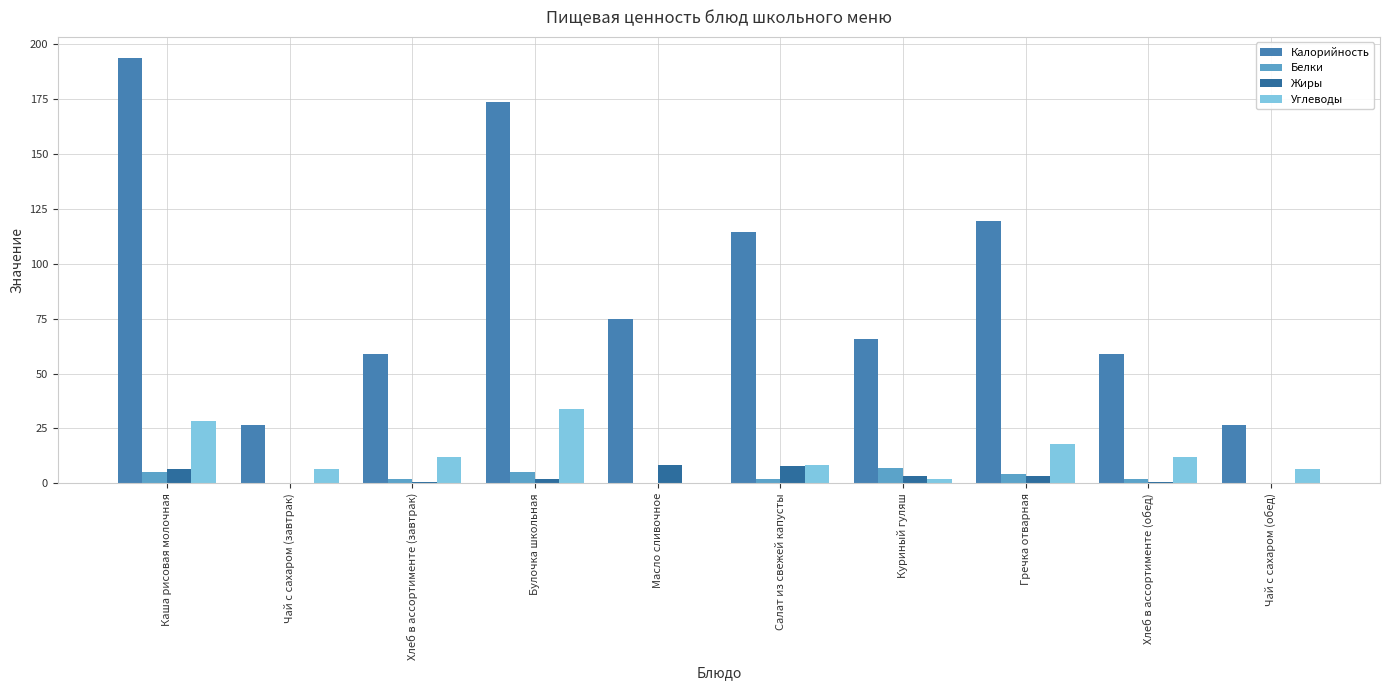

What is the average value of the Жиры series?

3.2